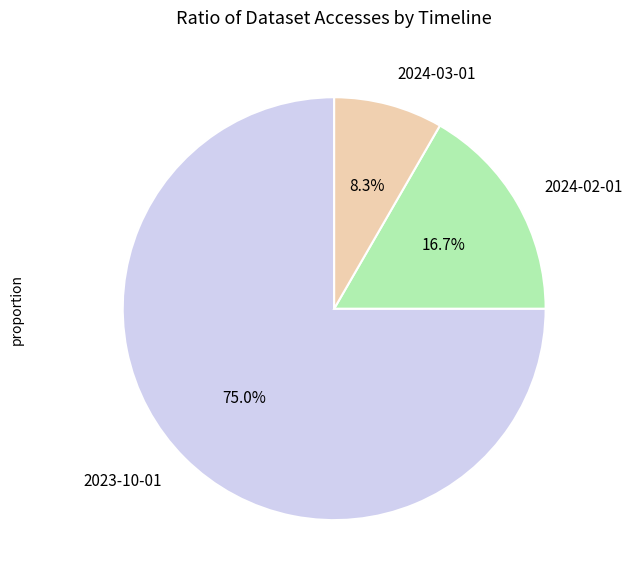

To the nearest percent, what is the average slice percentage?

33%